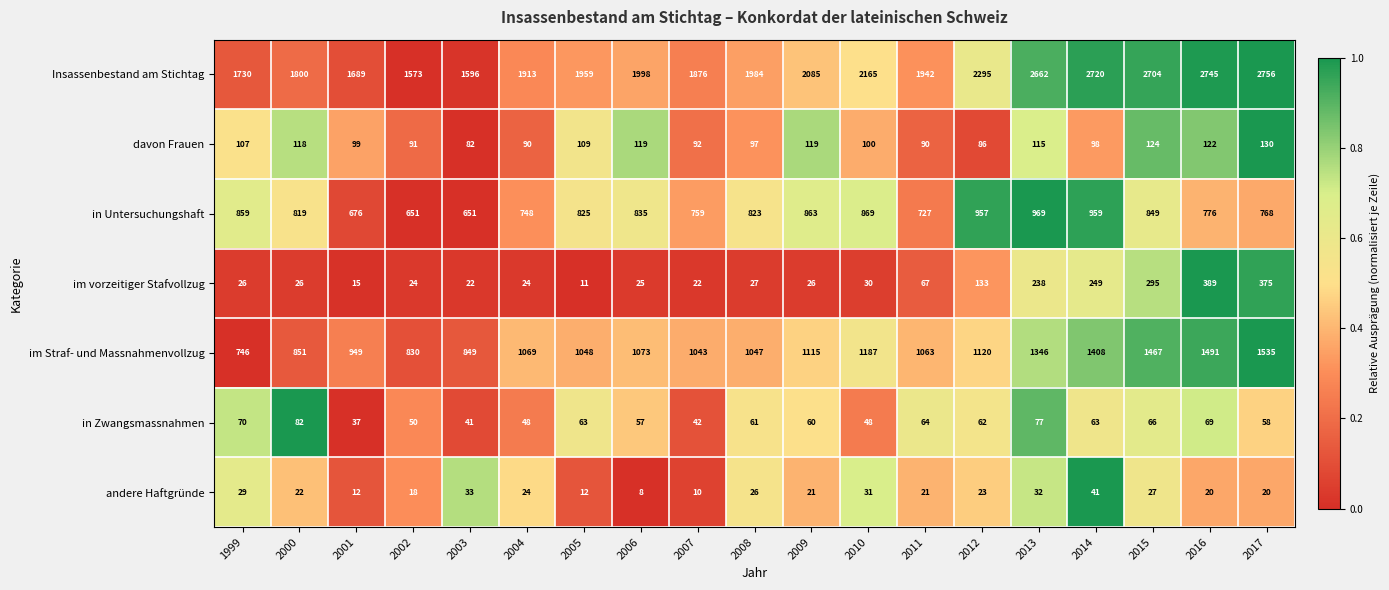

What is the maximum value shown in the chart?

2756